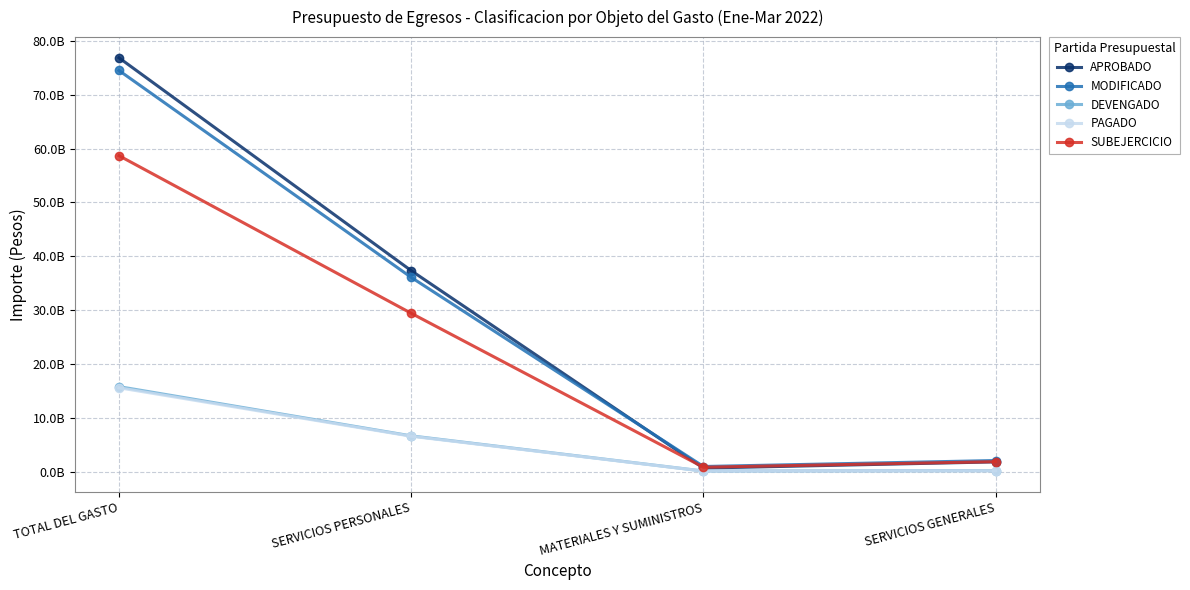

What is the difference between the maximum and minimum values in the DEVENGADO series?

15672374398